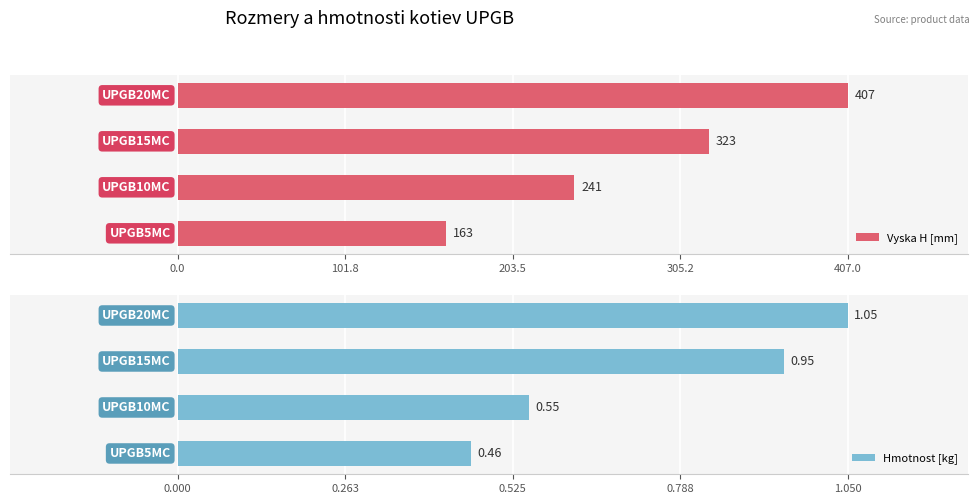

Count the Vyska H [mm] values in the range 241 to 407.

3